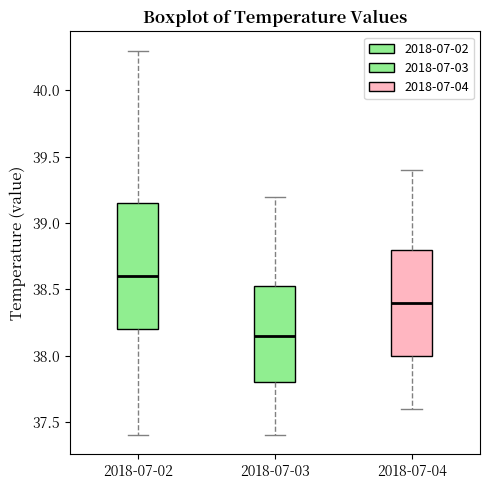

Where is the upper edge of the box for 2018-07-03 on the y-axis? The values are not printed on the chart, so give them approximately, as read against the axis.

38.55